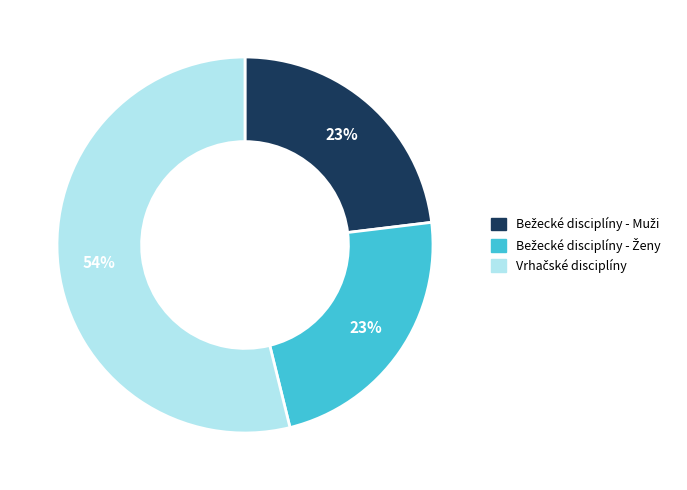

Does any single category account for the majority?

Yes